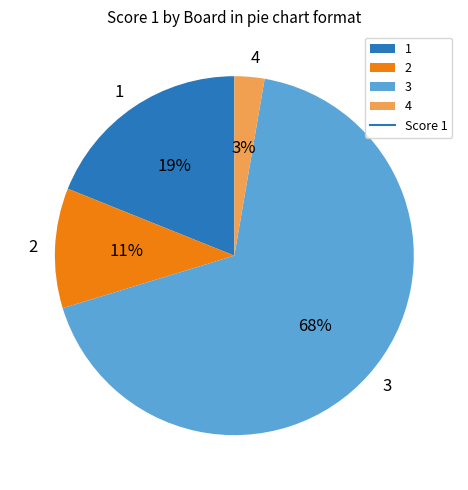

To the nearest percent, what portion does 1 represent?

19%